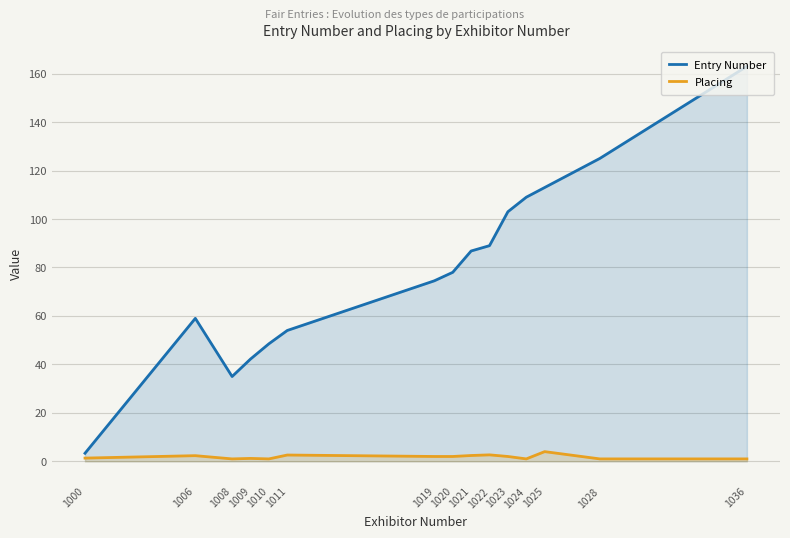

Which has a higher value, 1025 or 1028?

1028